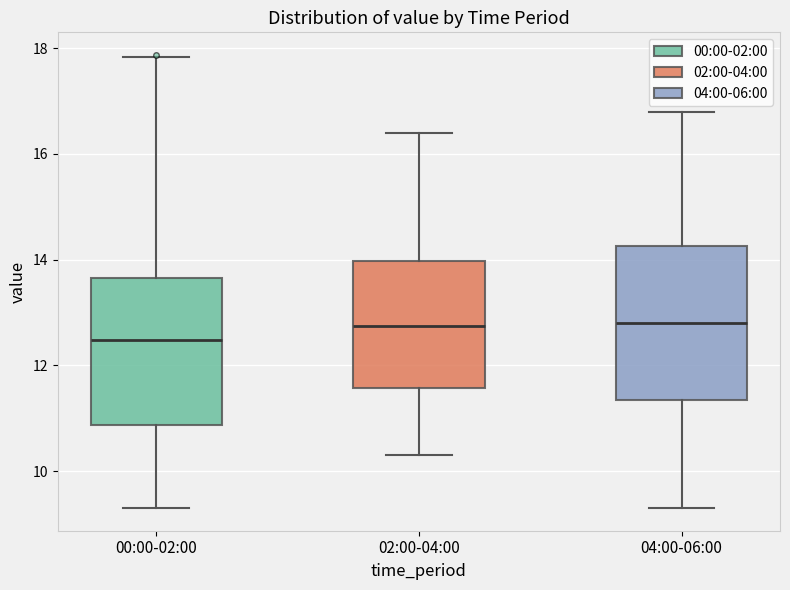

Reading left to right, read every box against the y-axis: the position of its median line, the range the box covers, and the ends of its whiskers. The values are not printed on the chart, so give them approximately, as read against the axis.

00:00-02:00: median 12.4, box 10.8 to 13.6, whiskers 9.4 to 17.8
02:00-04:00: median 12.8, box 11.6 to 14.0, whiskers 10.4 to 16.4
04:00-06:00: median 12.8, box 11.4 to 14.2, whiskers 9.4 to 16.8